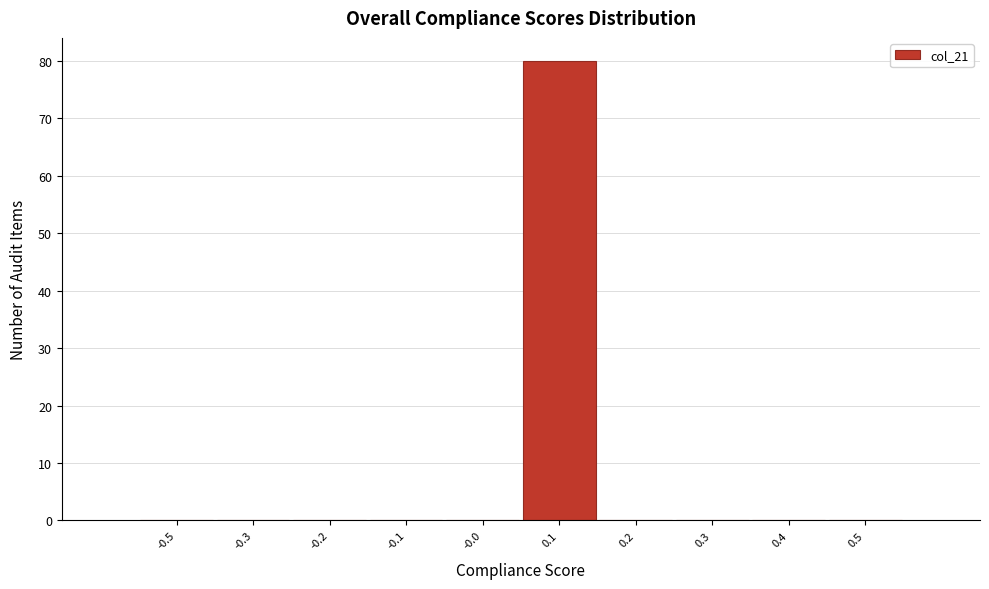

Reading right to left, extract all data points from this chart.

0.5=0	0.4=0	0.3=0	0.2=0	0.1=80	-0.0=0	-0.1=0	-0.2=0	-0.3=0	-0.5=0